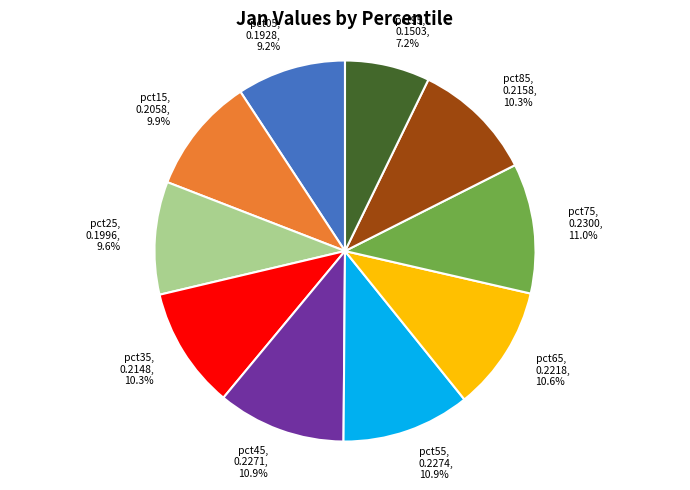

Does pct45 account for over 50% of the chart?

No